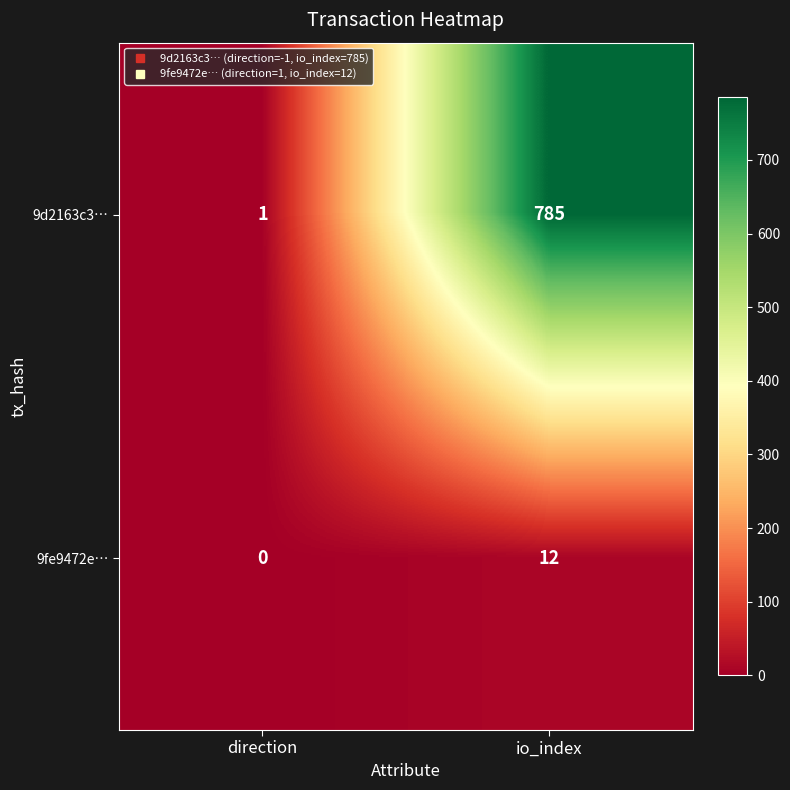

Rank the series at io_index from highest to lowest value.

9d2163c3…, 9fe9472e…